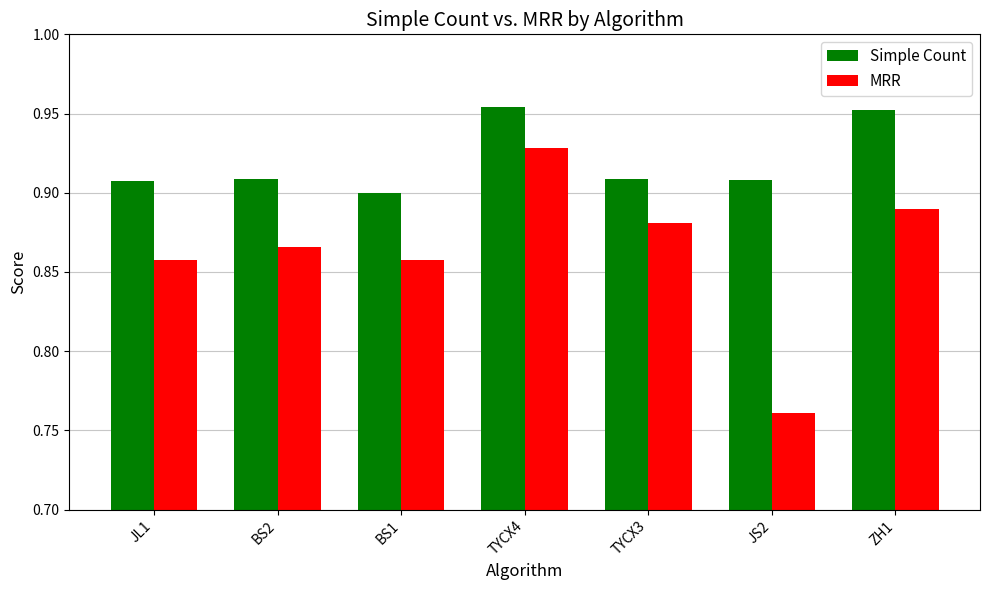

How many groups of bars are there?

7